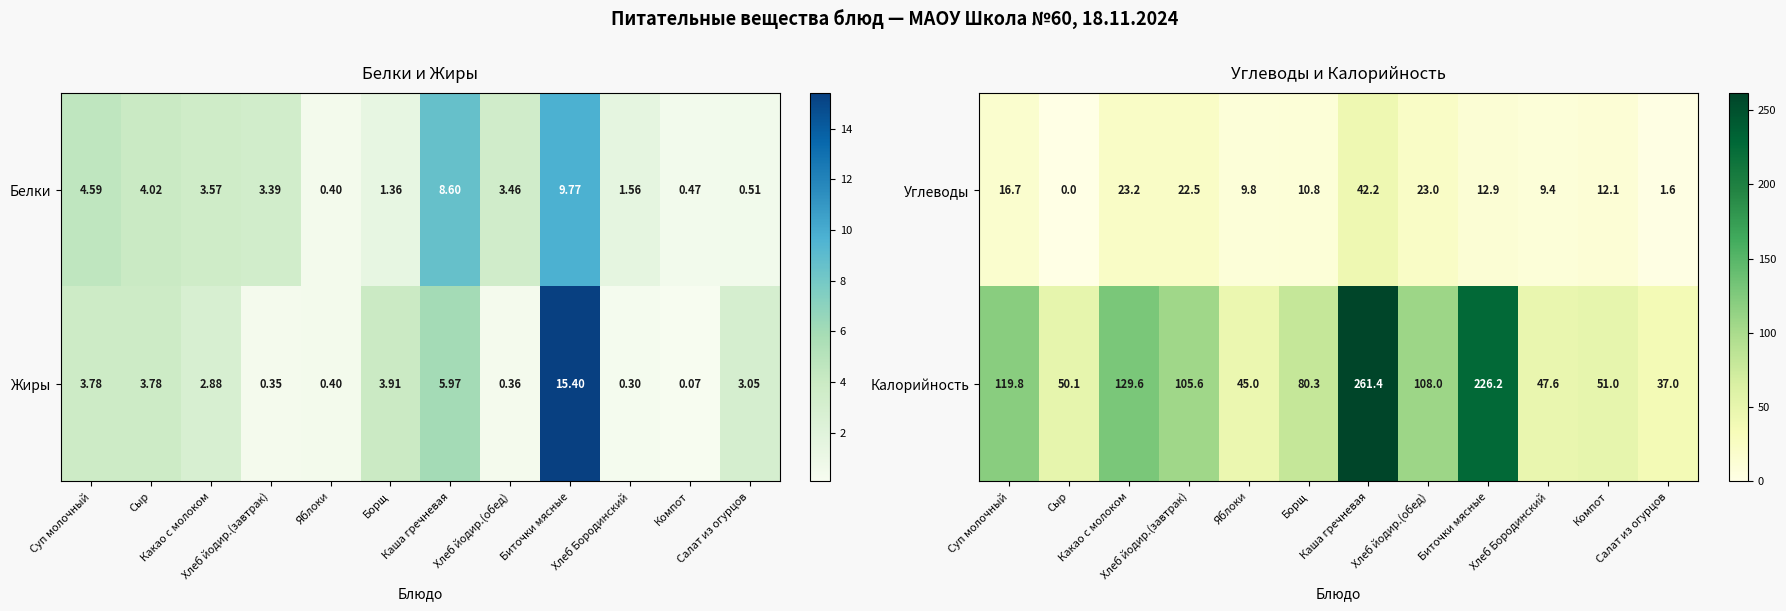

The value of Углеводы at Борщ is 2.3. True or false?

False